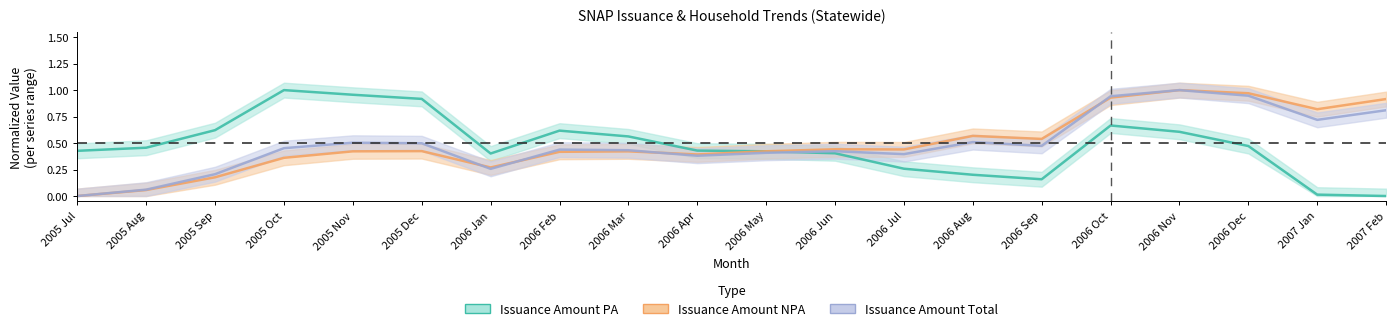

Rank the series at 2005 Nov from lowest to highest value.

Issuance Amount NPA, Issuance Amount Total, Issuance Amount PA